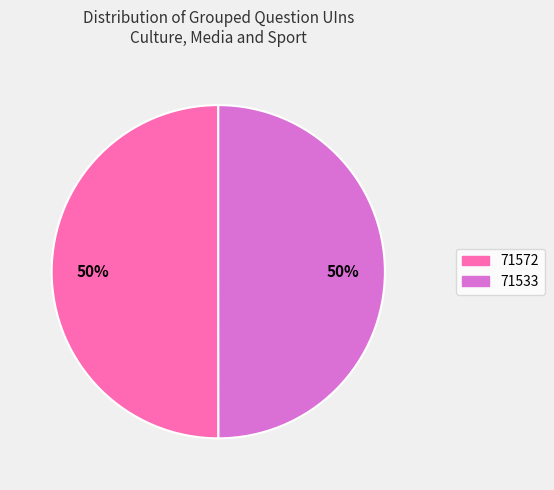

To the nearest percent, what is the average slice percentage?

50%